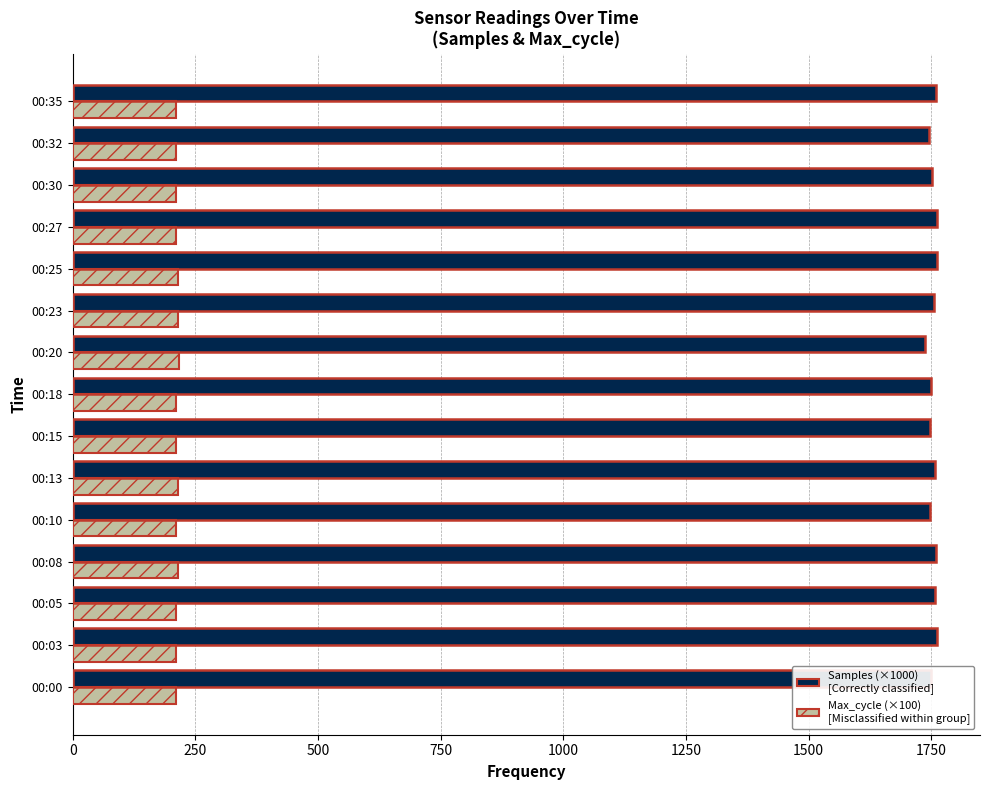

How many categories are shown in the chart?

15